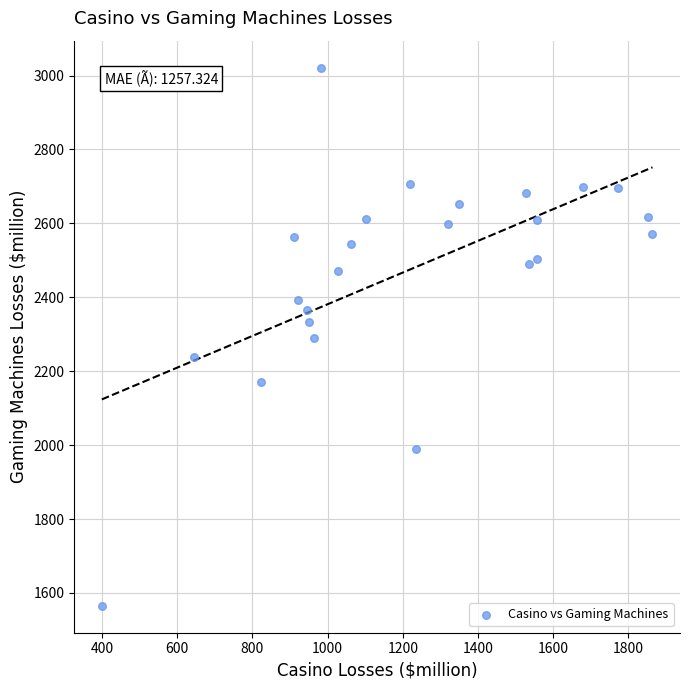

What is the range of Y values (max minus min)?

1456.4